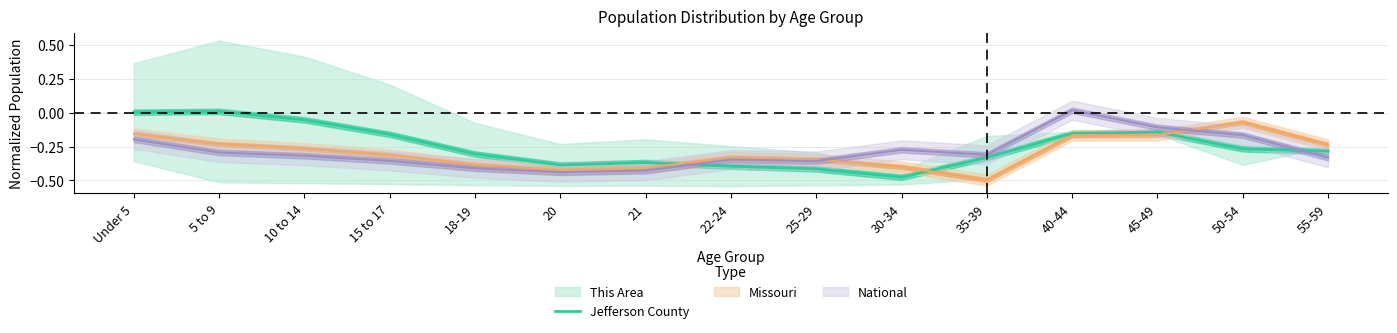

Rank the categories by value from highest to lowest.

5 to 9, Under 5, 10 to 14, 45-49, 40-44, 15 to 17, 50-54, 55-59, 18-19, 35-39, 21, 20, 22-24, 25-29, 30-34